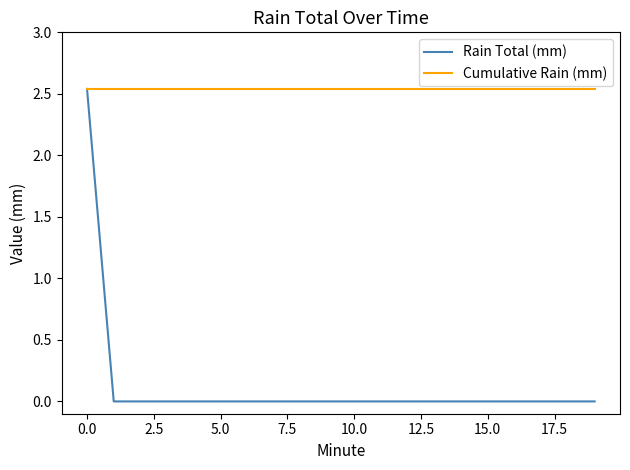

Which series has the largest total across all categories?

Cumulative Rain (mm)